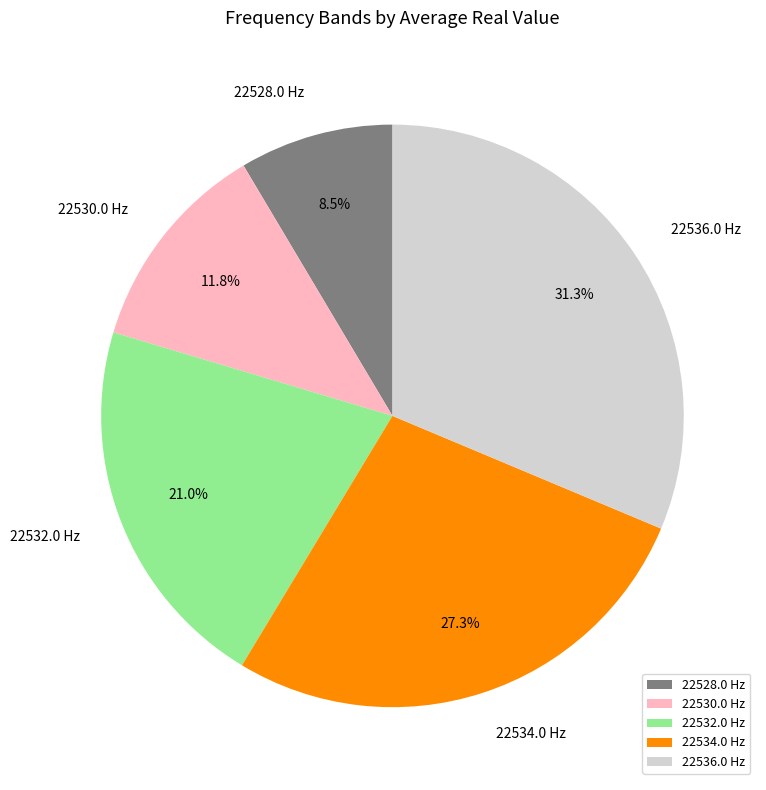

Which has a higher value, 22528.0 or 22536.0?

22536.0